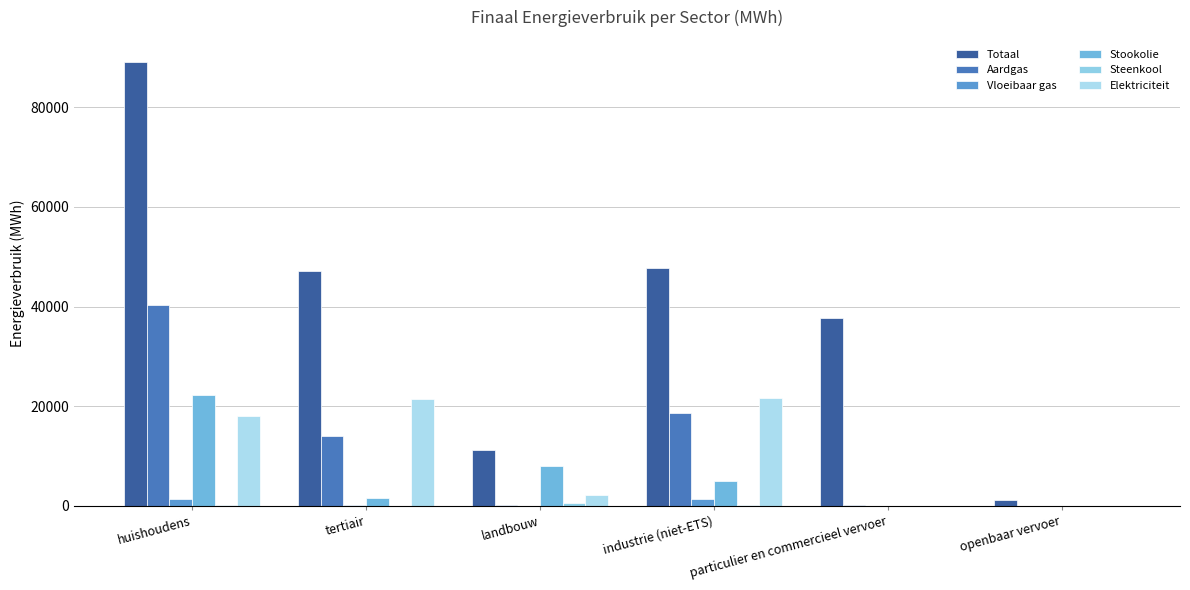

What is the highest value of the Aardgas series?

40397.4